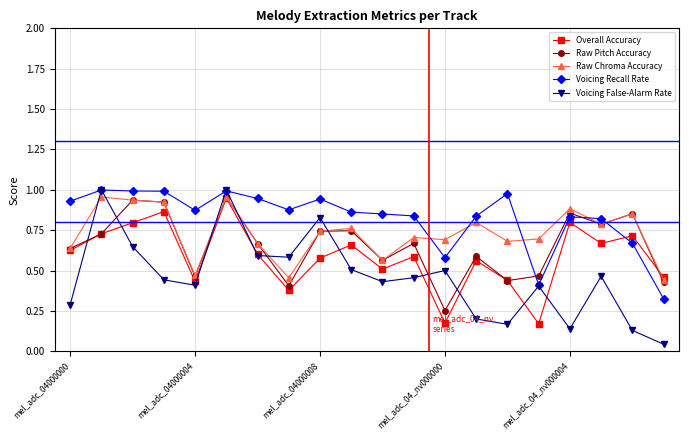

In Raw Pitch Accuracy, how many points are lower than both neighbors (excluding endpoints)?

6